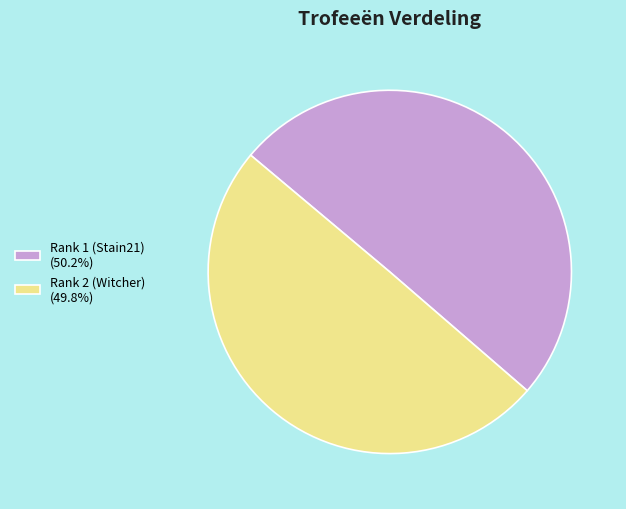

Is the sum of Rank 1 (Stain21) (50.2%) and Rank 2 (Witcher) (49.8%) greater than half?

Yes